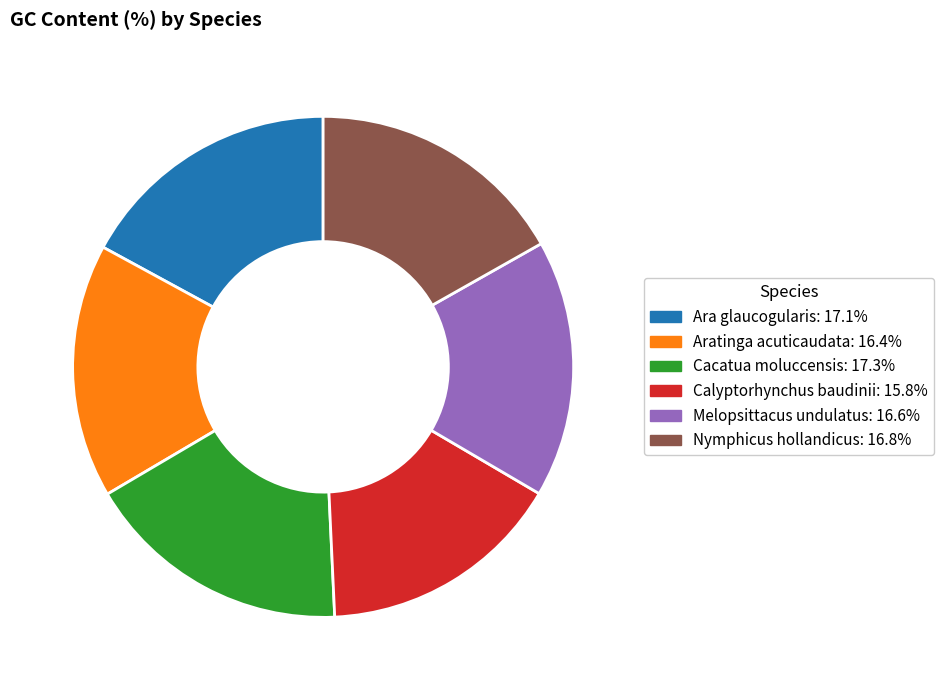

Which category has the smallest portion of the pie?

Calyptorhynchus baudinii